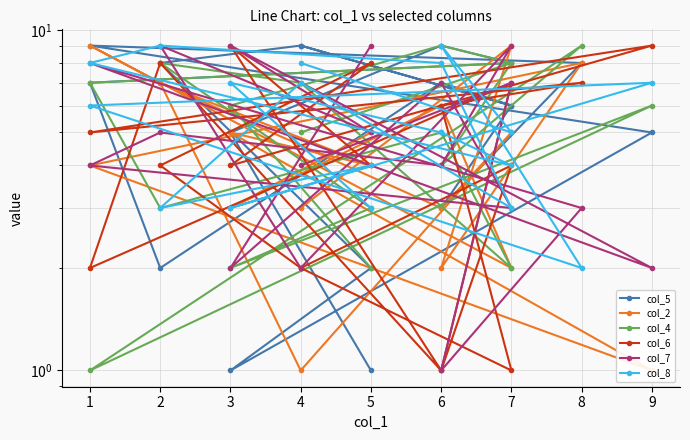

Does the chart display data point markers on the line(s)?

Yes